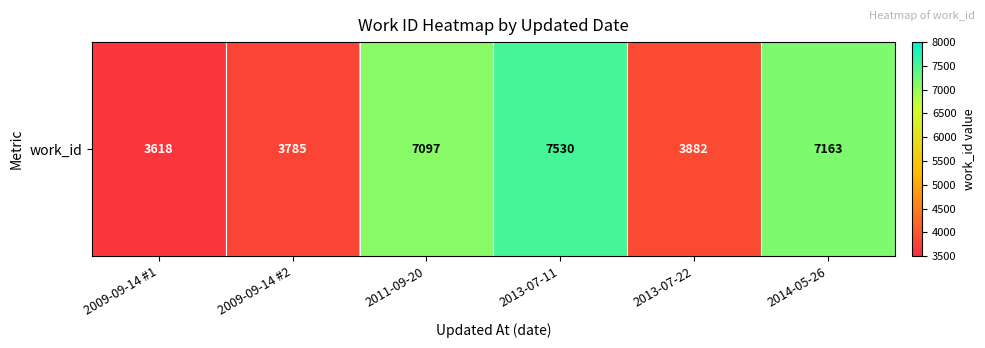

What is the average value?

5512